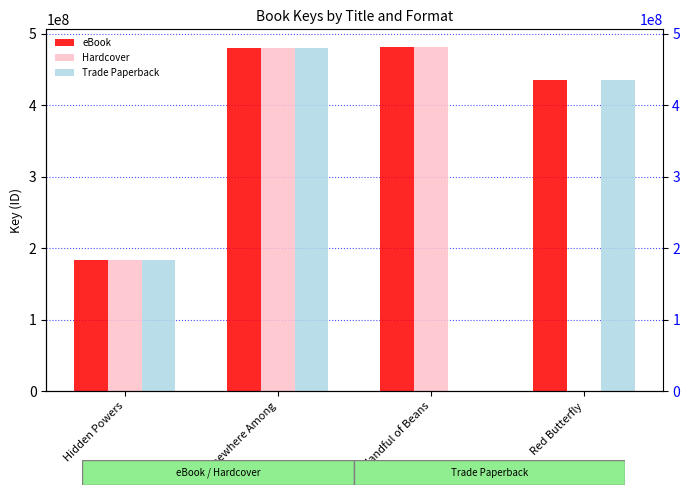

True or false: Trade Paperback has a value of 768049101 at Red Butterfly.

False